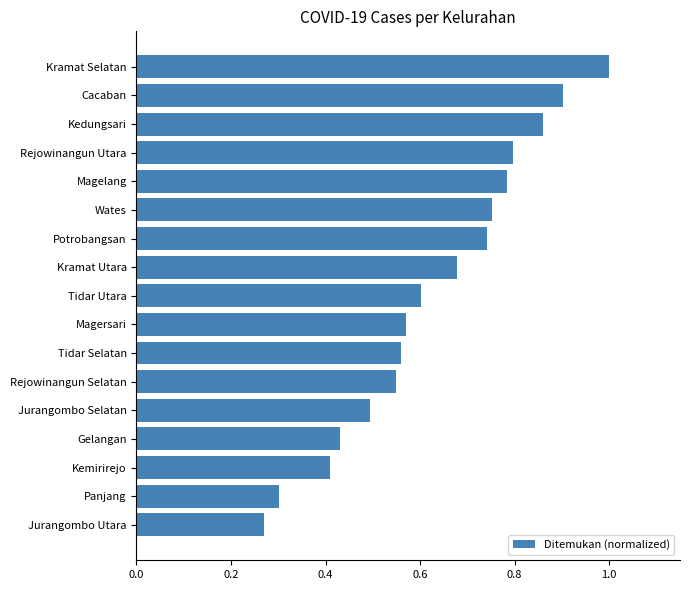

What is the change in value from Jurangombo Selatan to Tidar Selatan?

+0.1